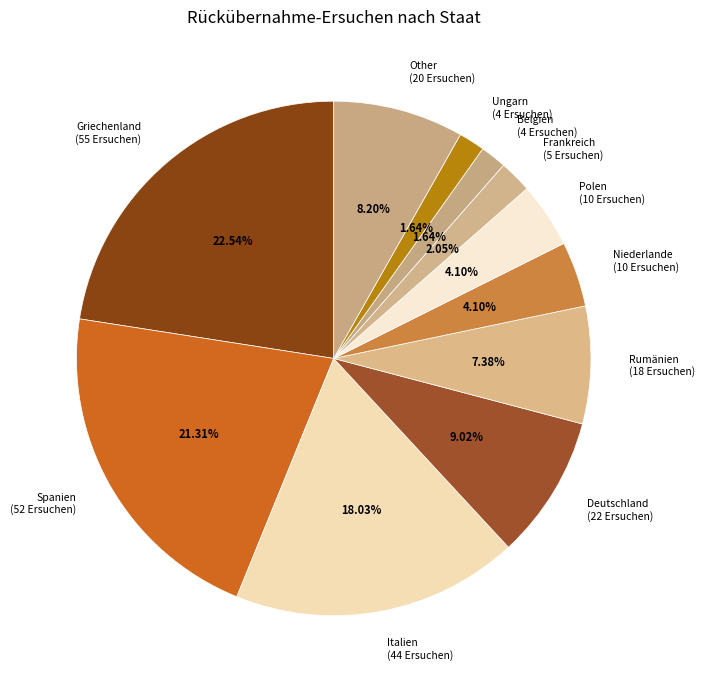

To the nearest percent, what is the difference between the Deutschland and Other slice percentages?

1%